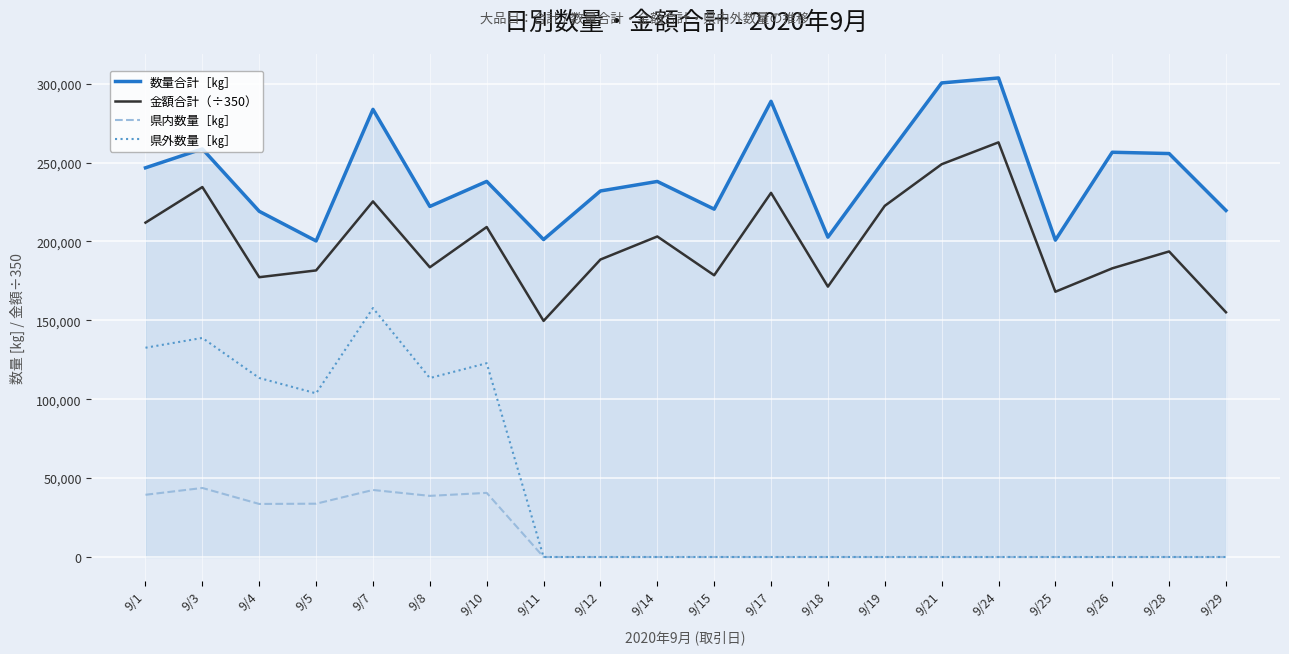

What is the spread (max minus min) of values at 9/17?

288840.0